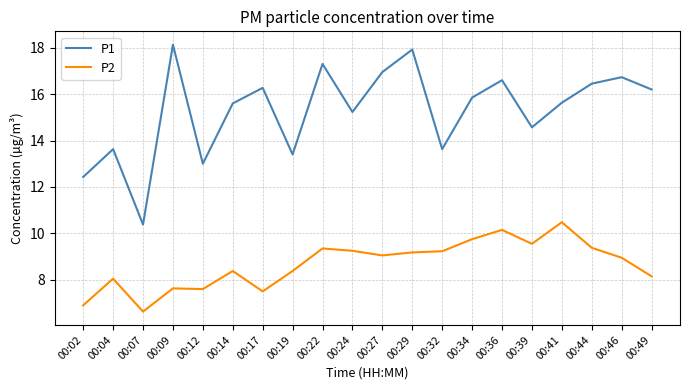

How many categories are shown in the chart?

20